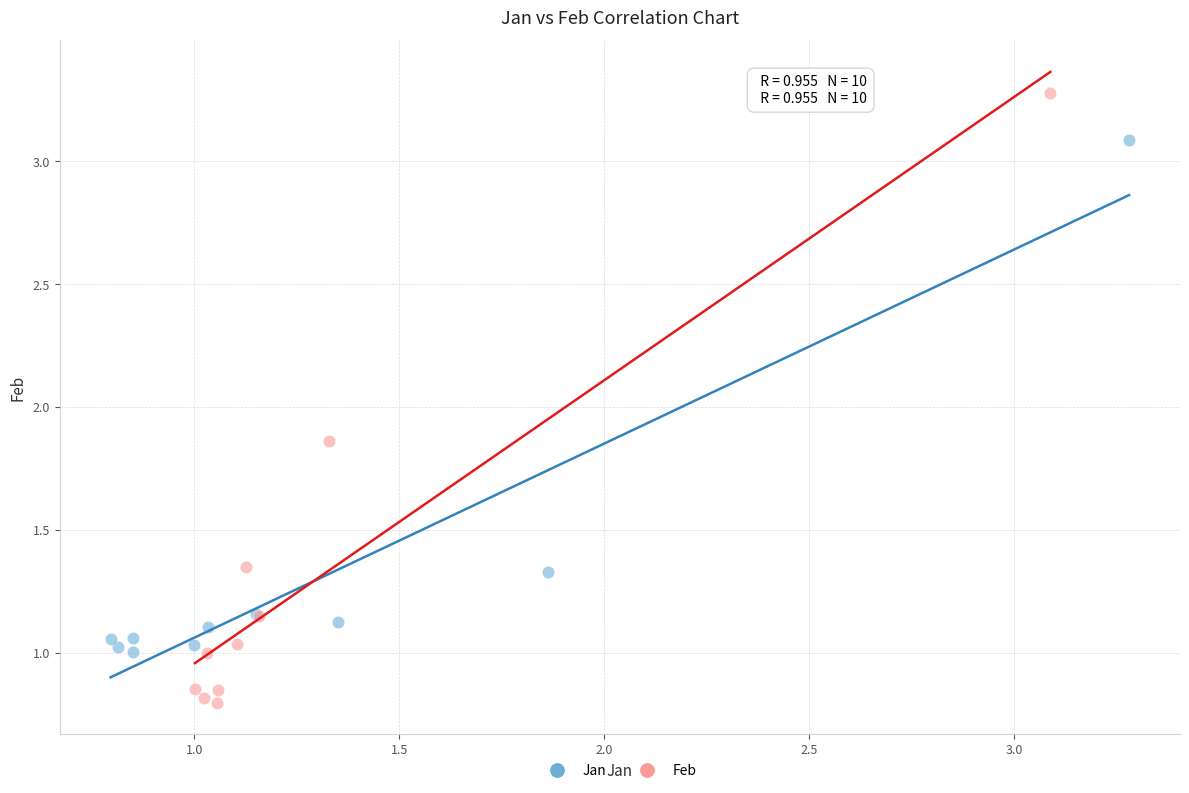

Which series contains the lowest Y value?

Feb